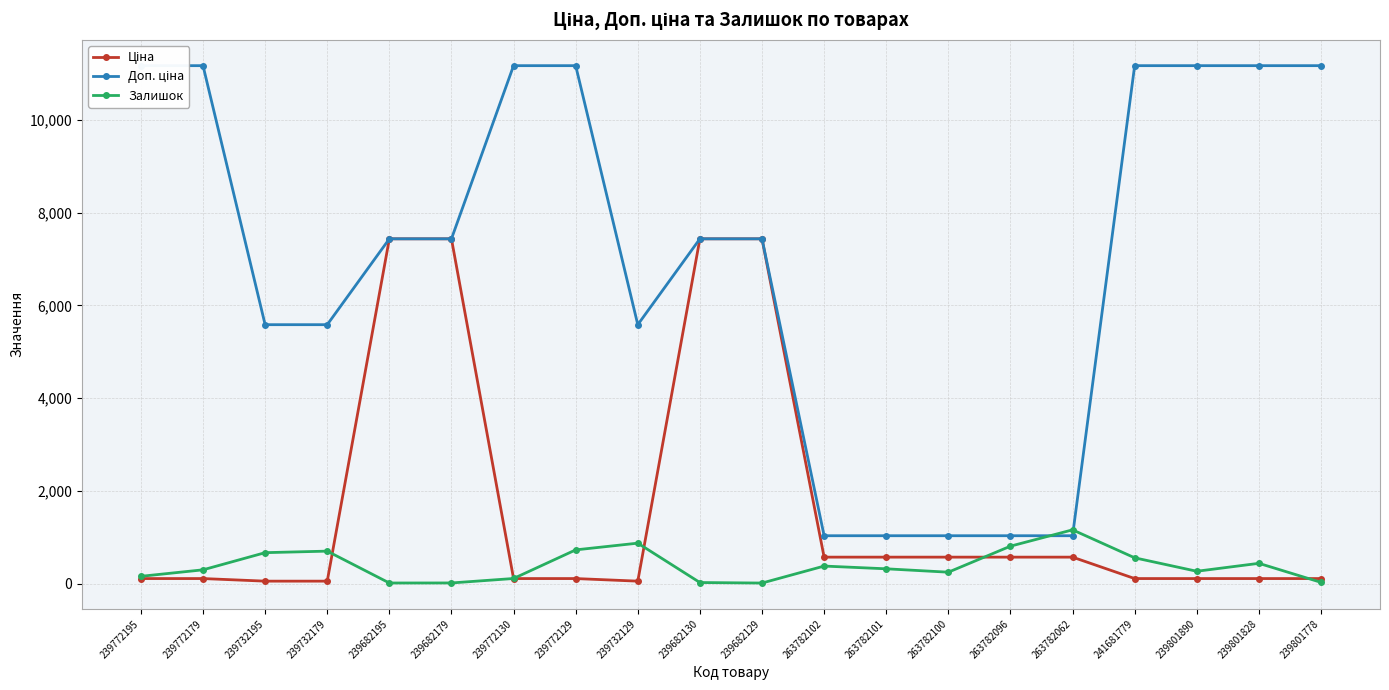

At which label does Доп. ціна reach its minimum?

263782102